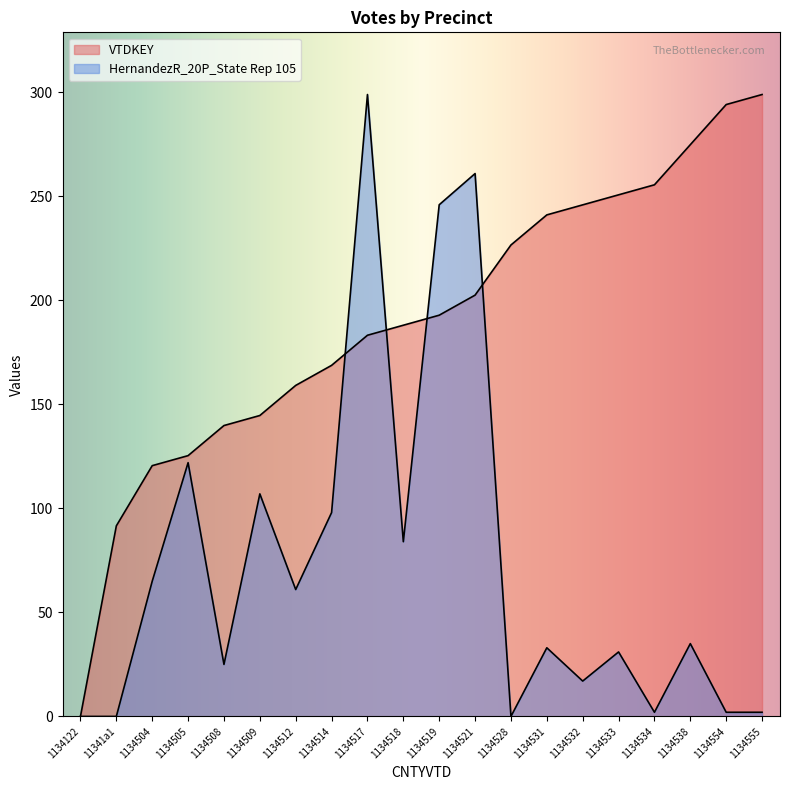

Where does the VTDKEY series first go above 192?

1134519